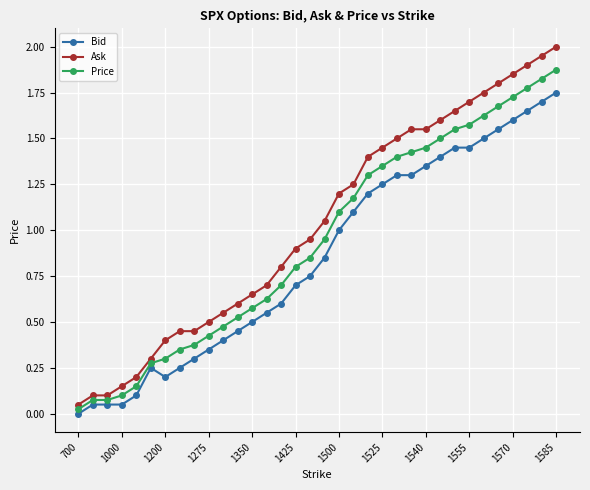

Which series has the largest total across all categories?

Ask